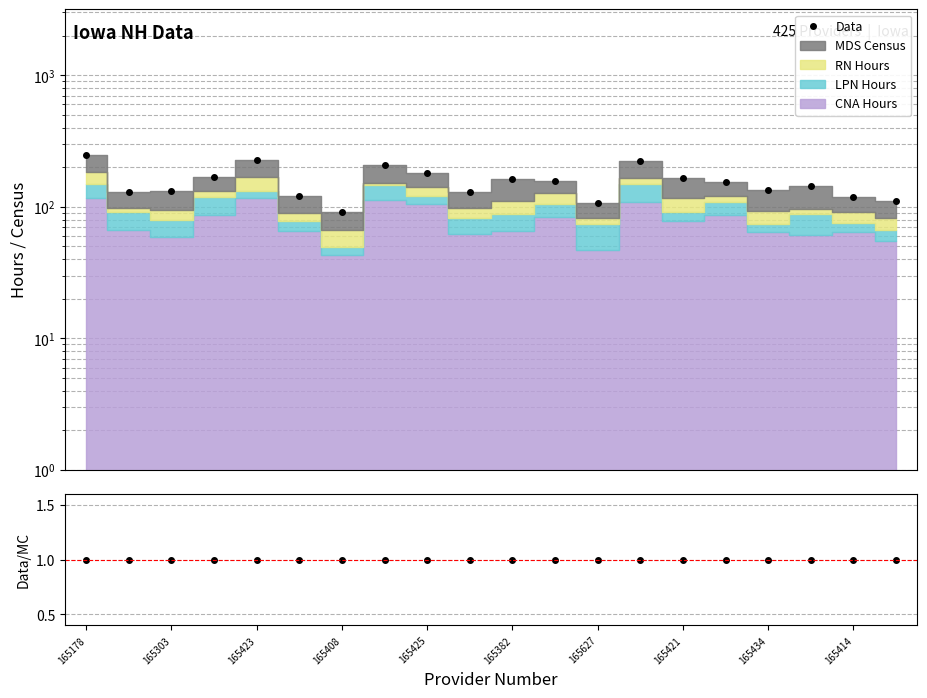

Does the chart display data point markers on the line(s)?

Yes